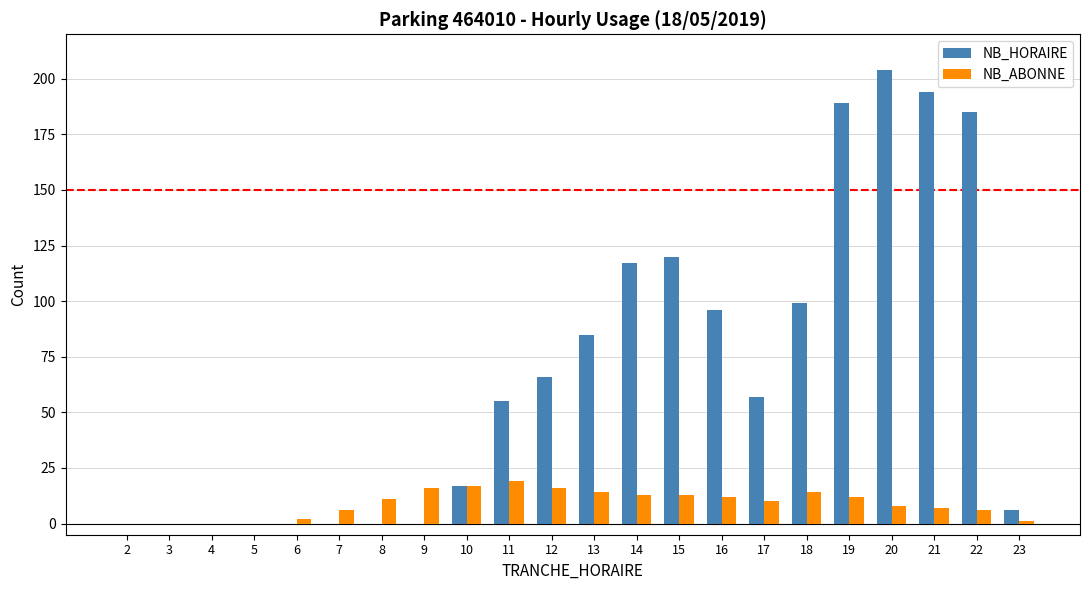

True or false: NB_HORAIRE has a value of 204 at 20.

True